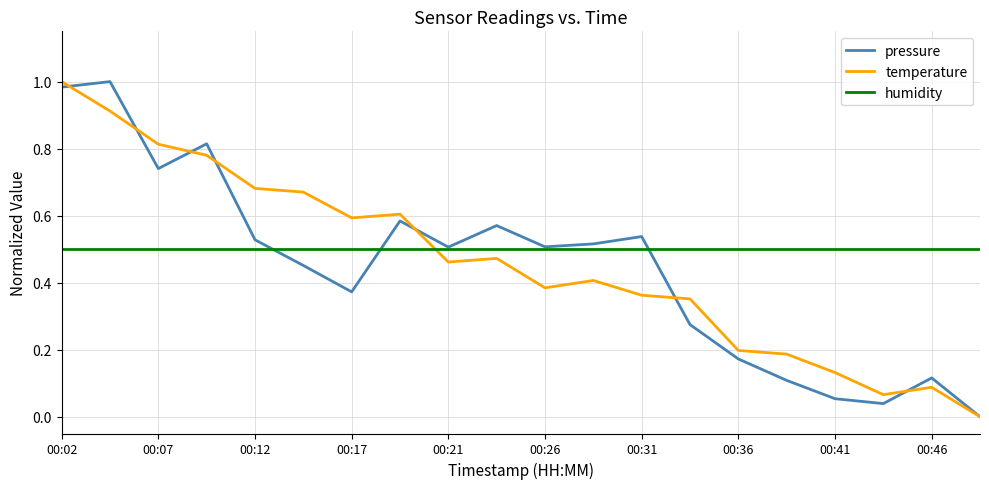

True or false: humidity and temperature cross at least once.

True